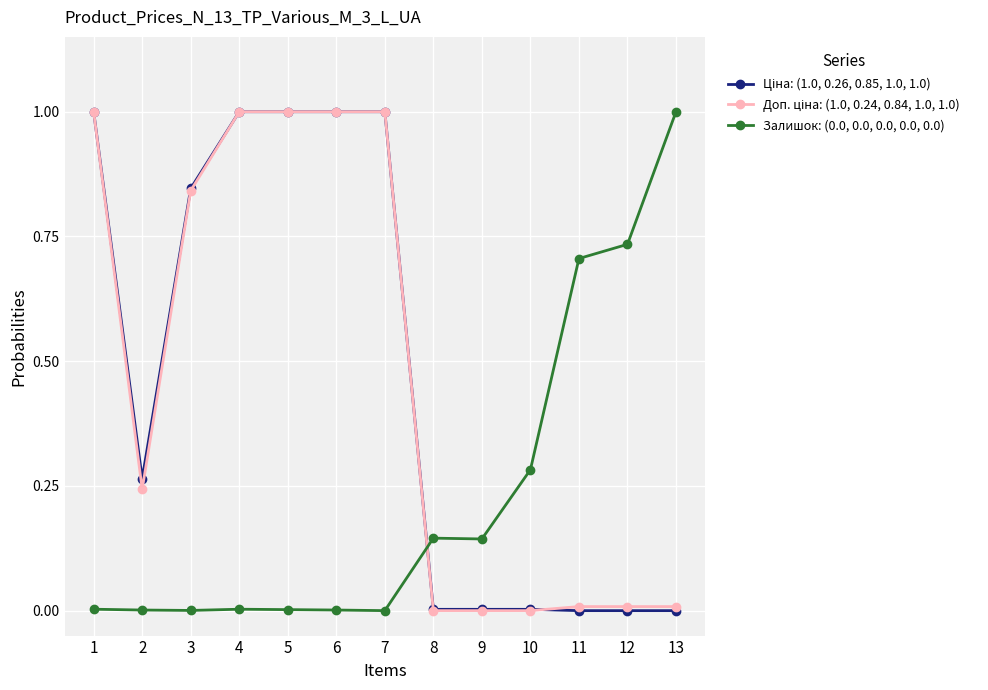

True or false: Залишок: (0.0, 0.0, 0.0, 0.0, 0.0) has a value of 0.0 at 7.

True